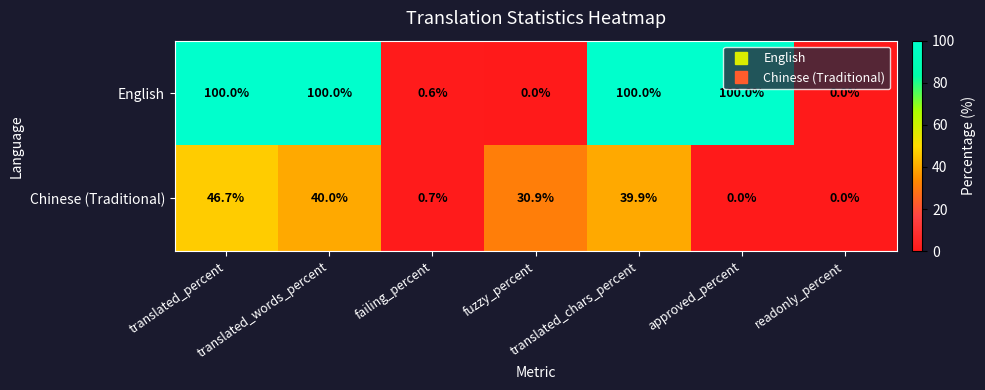

What is the sum of all English values?

400.6